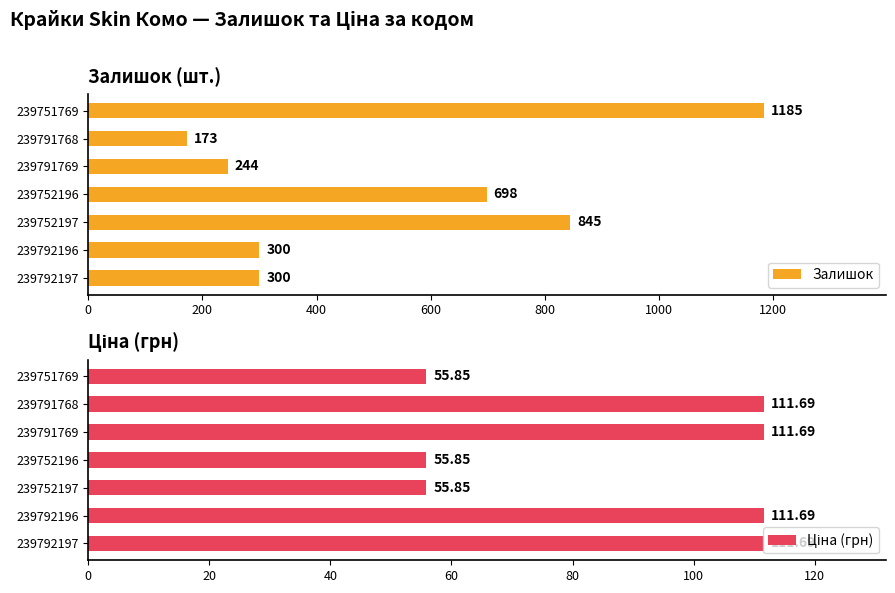

What is the lowest value of the Залишок series?

173